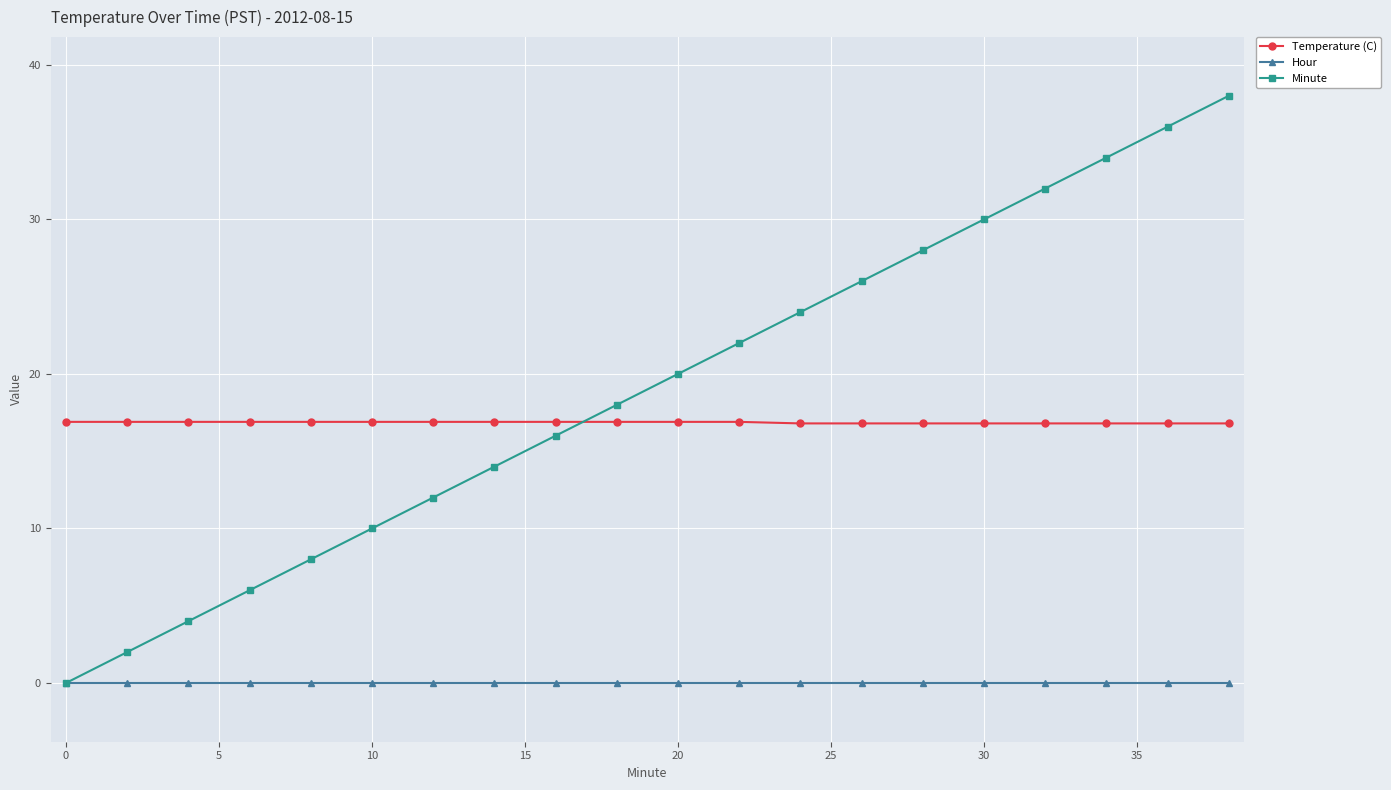

What is the value of the Temperature (C) point at the 18th from the left?

16.8